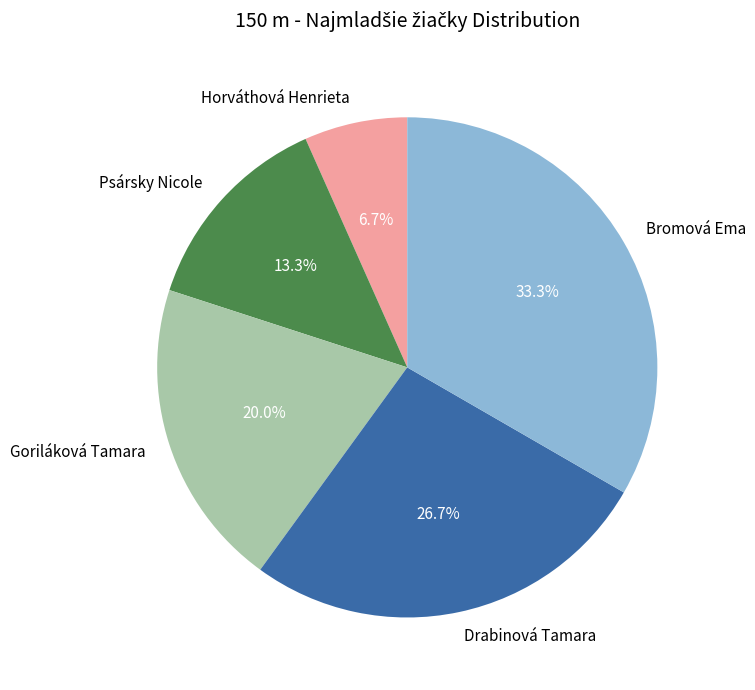

Combined, do Psársky Nicole and Bromová Ema account for over 50%?

No